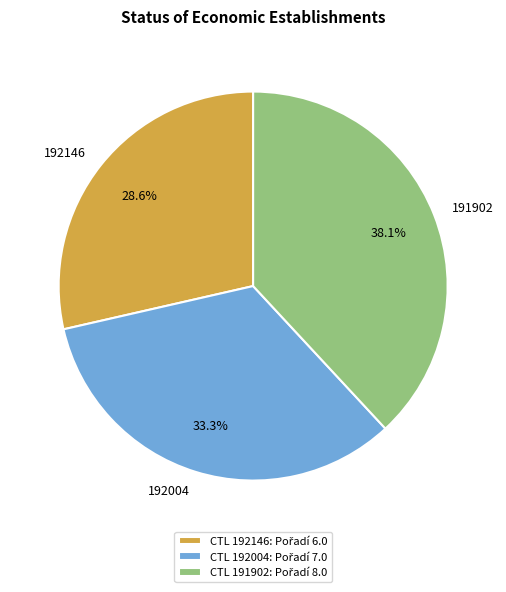

Rank the categories by value from lowest to highest.

192146, 192004, 191902